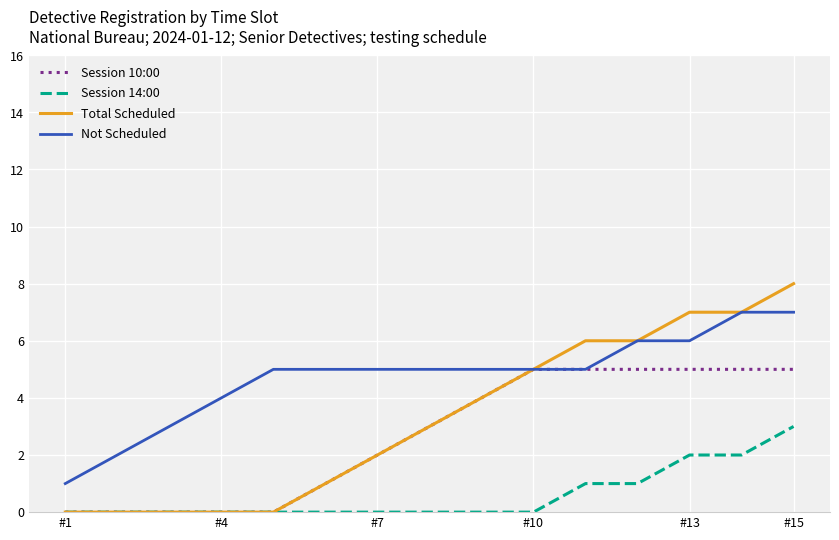

Which series has the largest range (max minus min)?

Total Scheduled